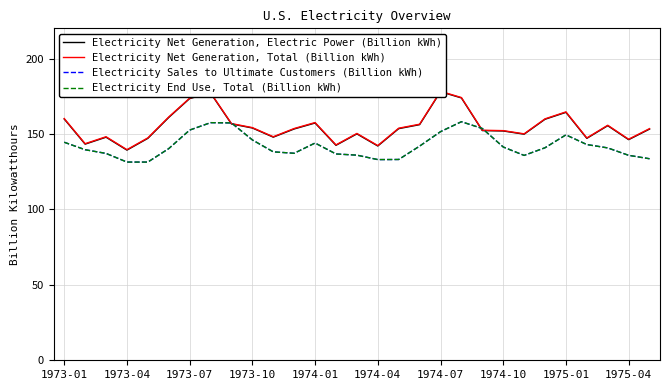

True or false: Electricity Sales to Ultimate Customers (Billion kWh) has a value of 139.5 at 1973-04.

True